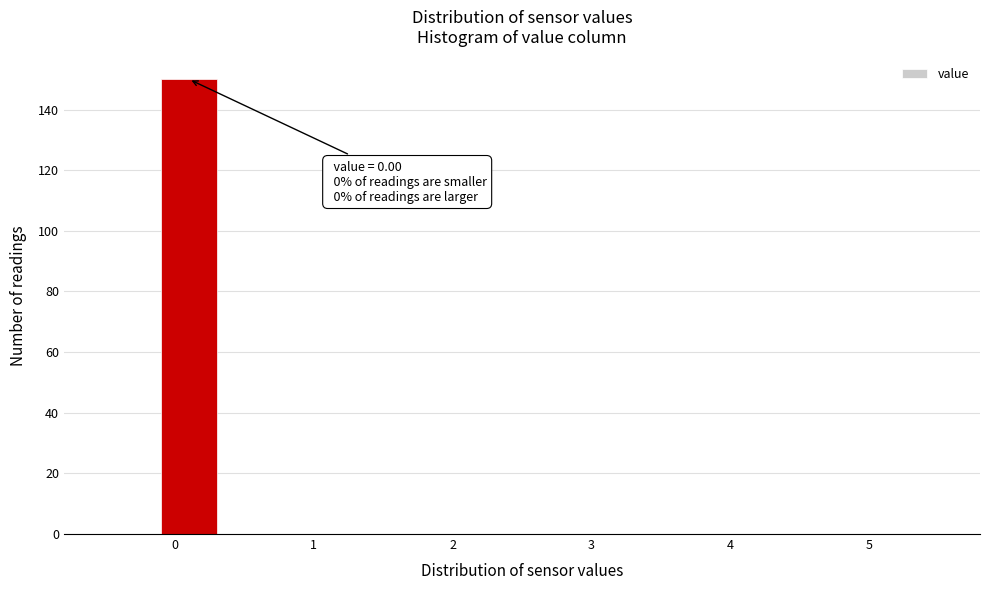

Which range on the x-axis has the tallest bar?

-0.1 to 0.3